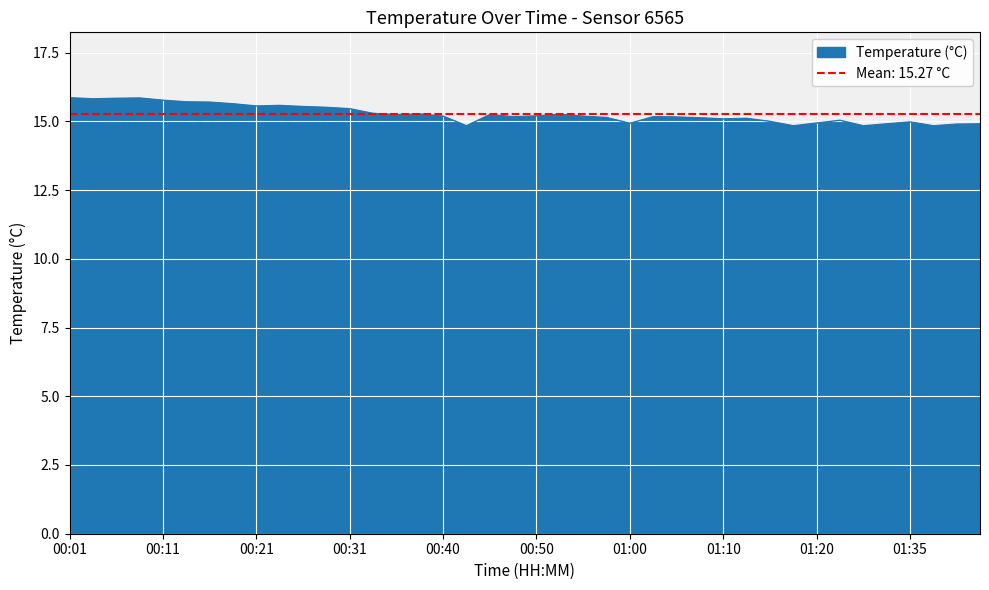

What is the maximum value shown in the chart?

15.9